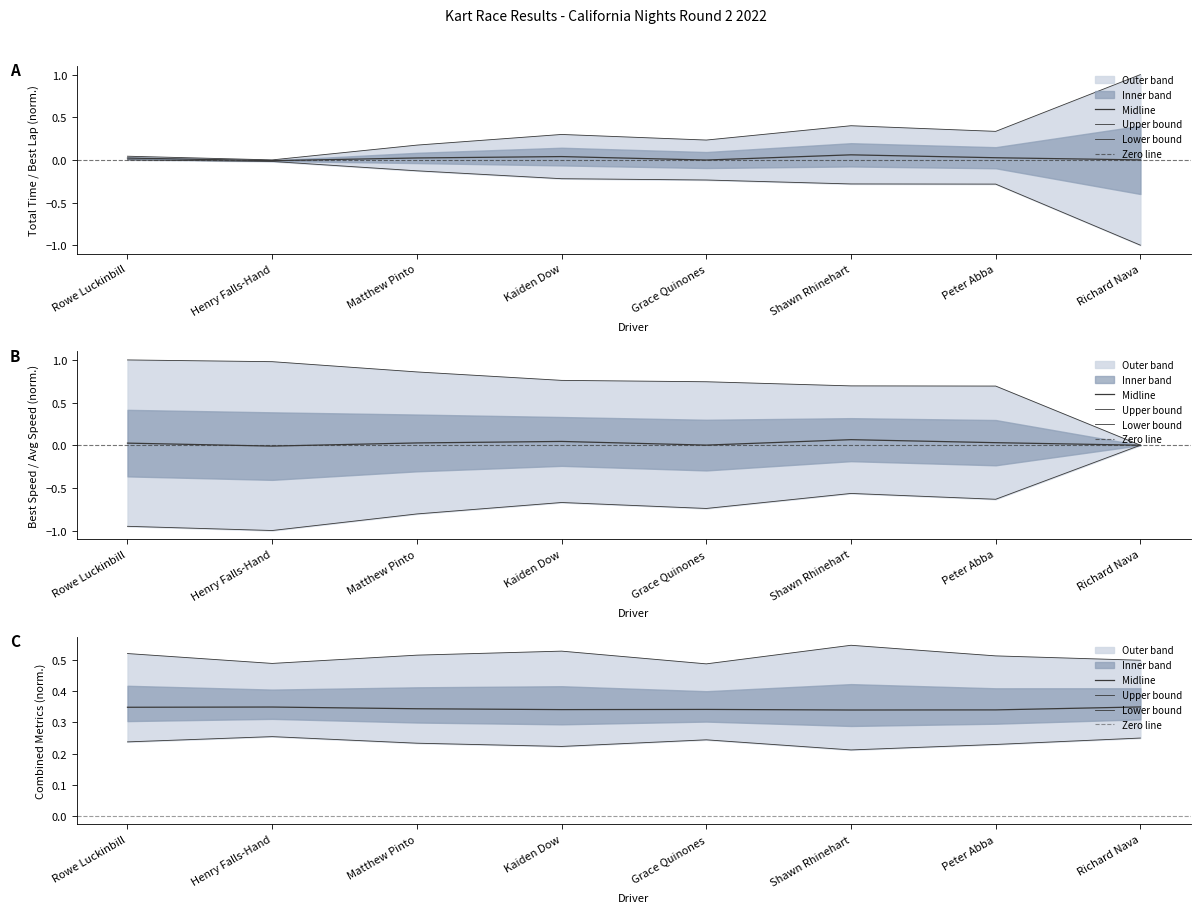

The value of Best Speed at Peter Abba is 1.0. True or false?

False